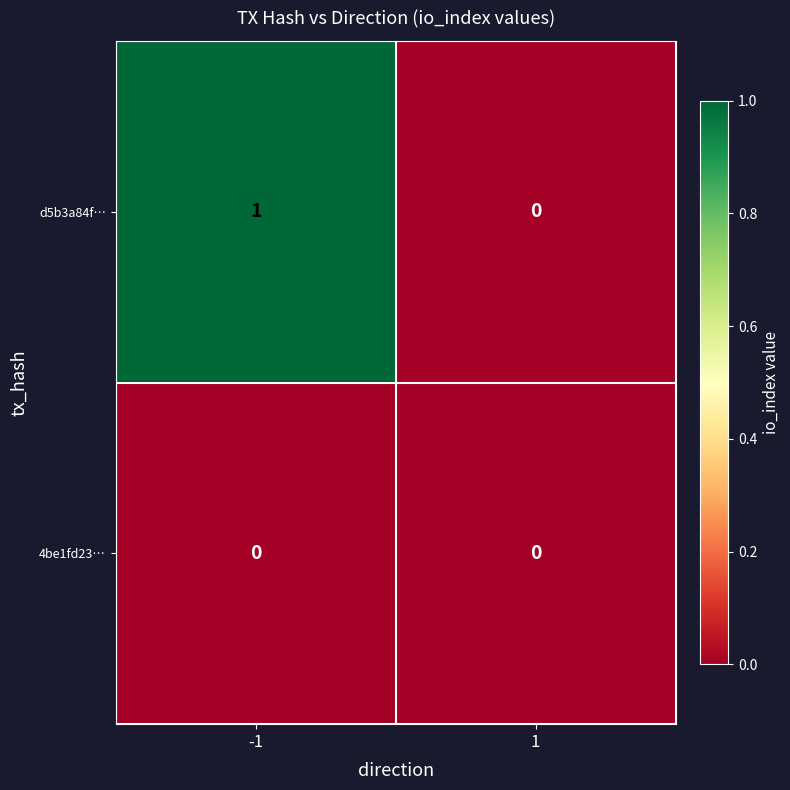

Which label corresponds to the largest value in the chart?

-1